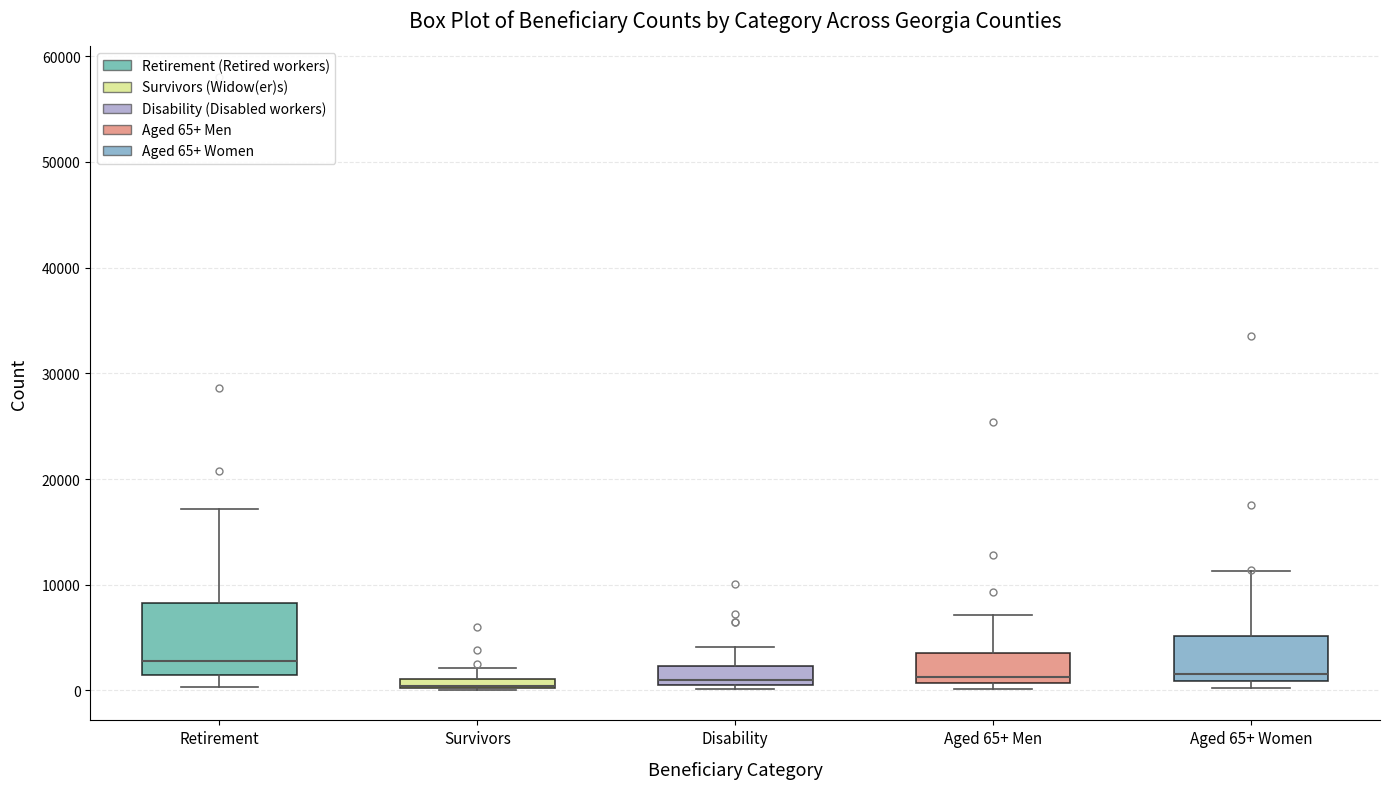

Which box is the tallest, from its lower edge to its upper edge?

Retirement